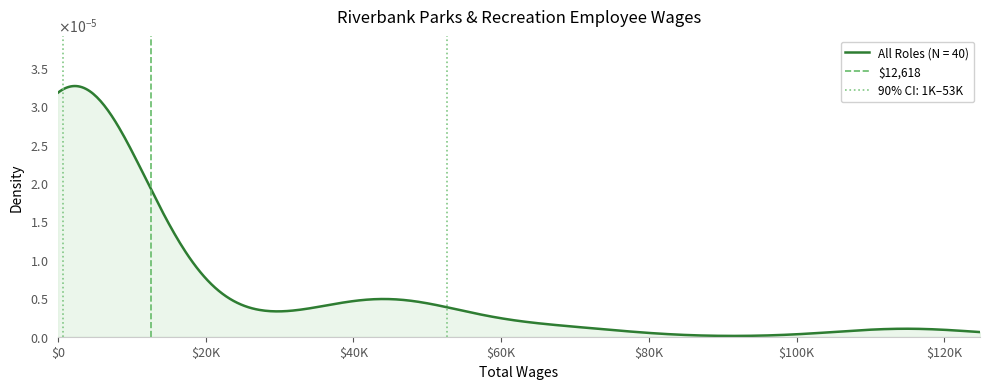

How many values are above zero?

1